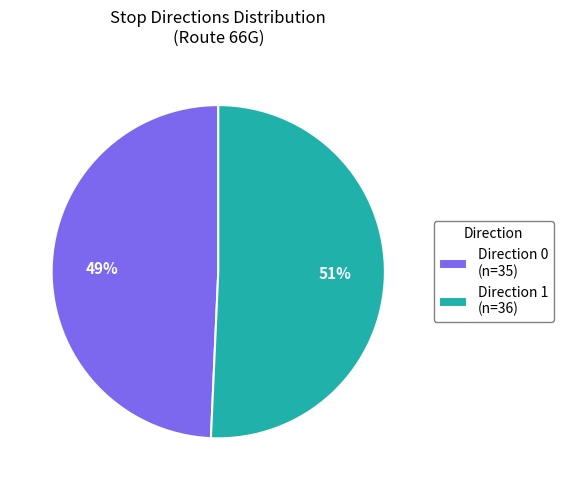

What is the largest slice in the pie chart?

Direction 1 (n=36)